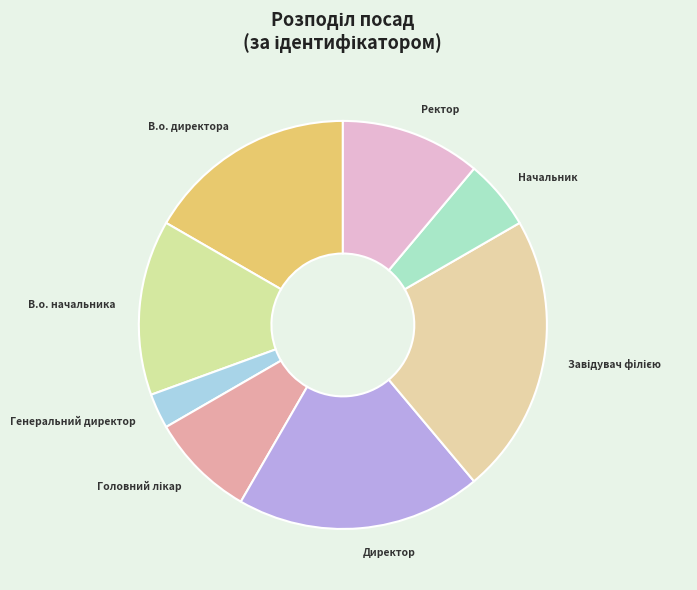

Approximately how many times larger is the value at Генеральний директор compared to Начальник?

0.5